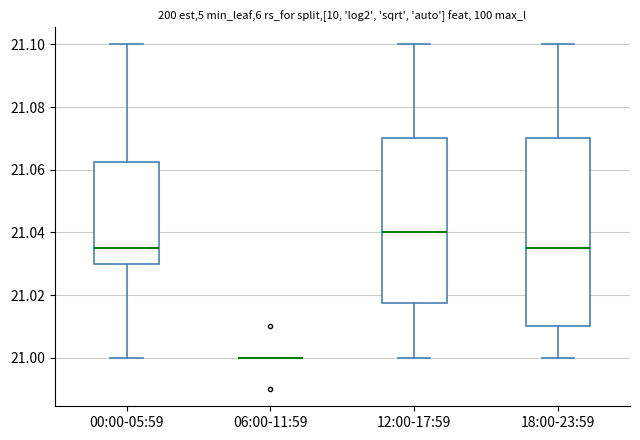

Where does the upper whisker of the box for 12:00-17:59 end on the y-axis? The values are not printed on the chart, so give them approximately, as read against the axis.

21.100